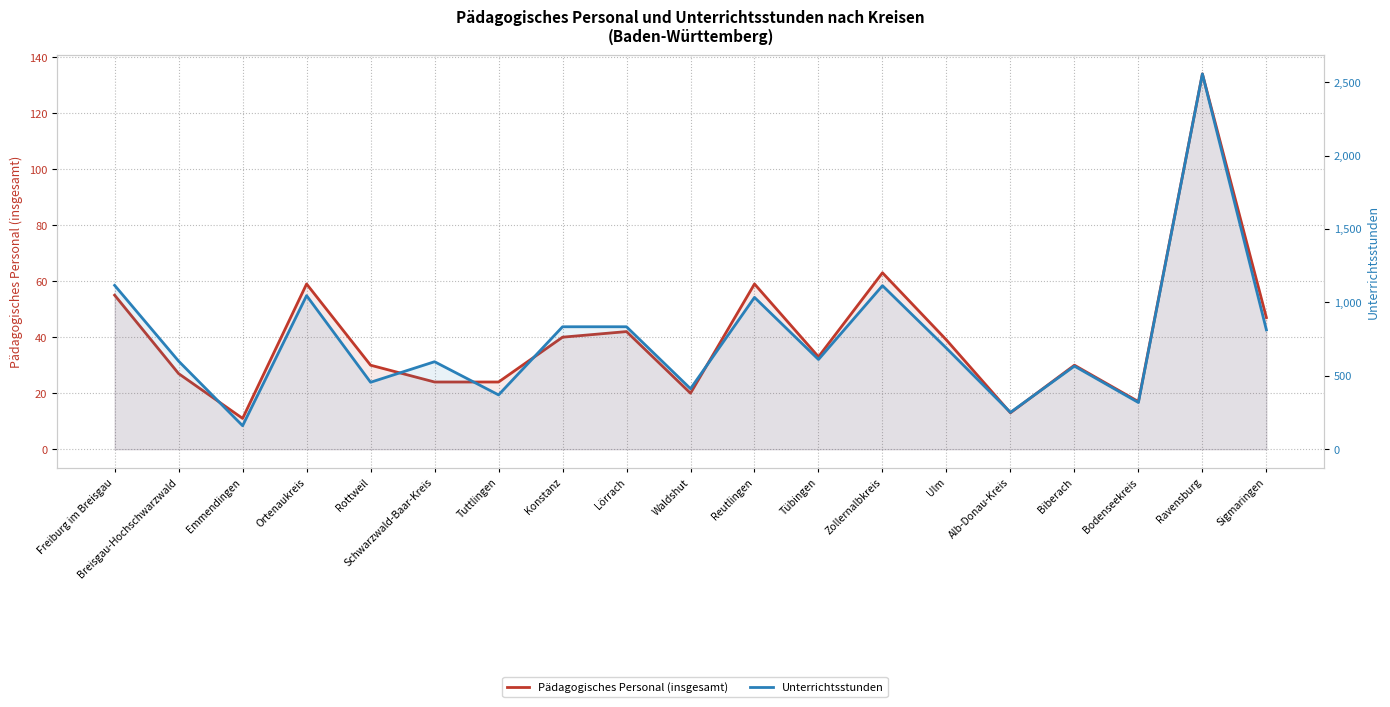

The value of Pädagogisches Personal (insgesamt) at Emmendingen is 19. True or false?

False